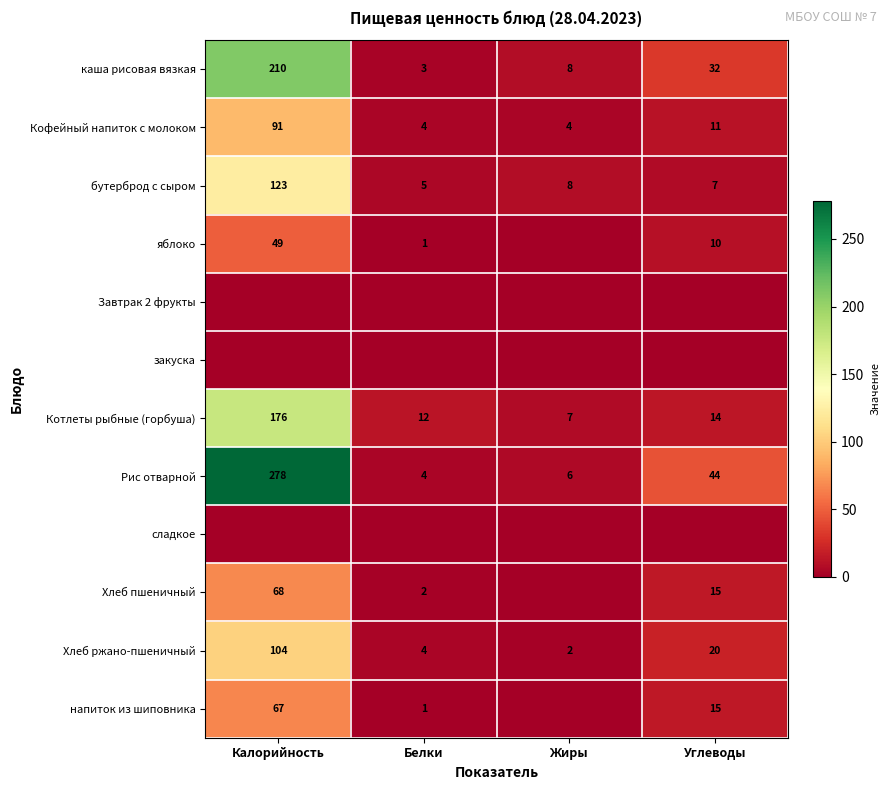

How many data points does each series have?

4